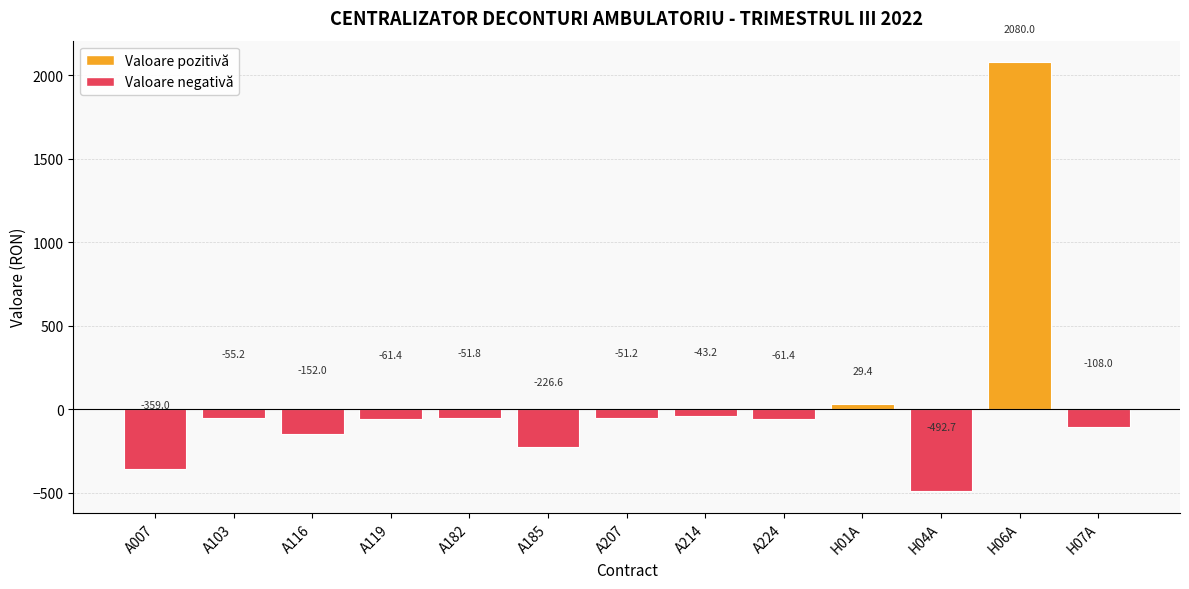

At which category does the chart reach its minimum across all series?

H04A